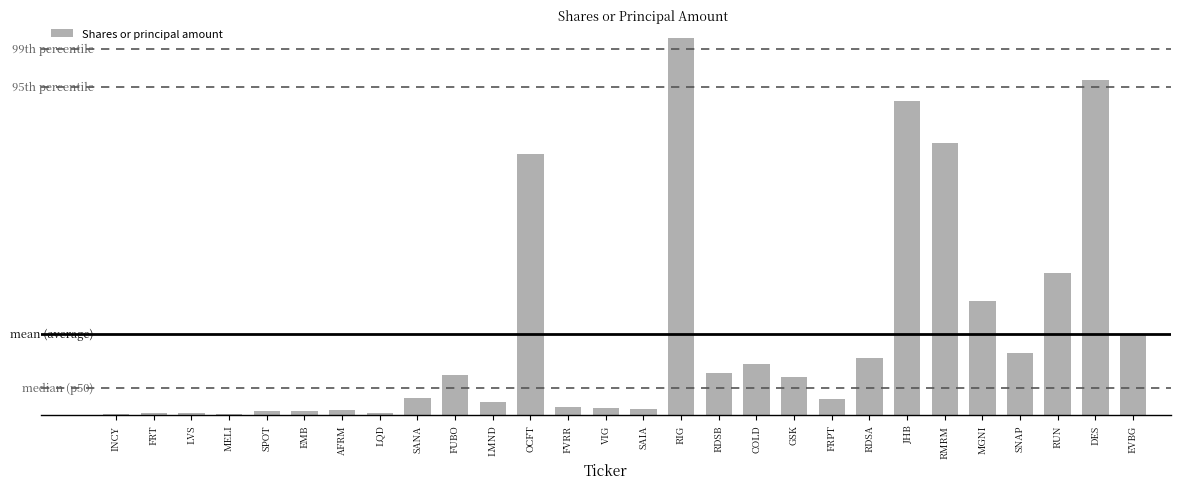

What is the minimum value shown in the chart?

2